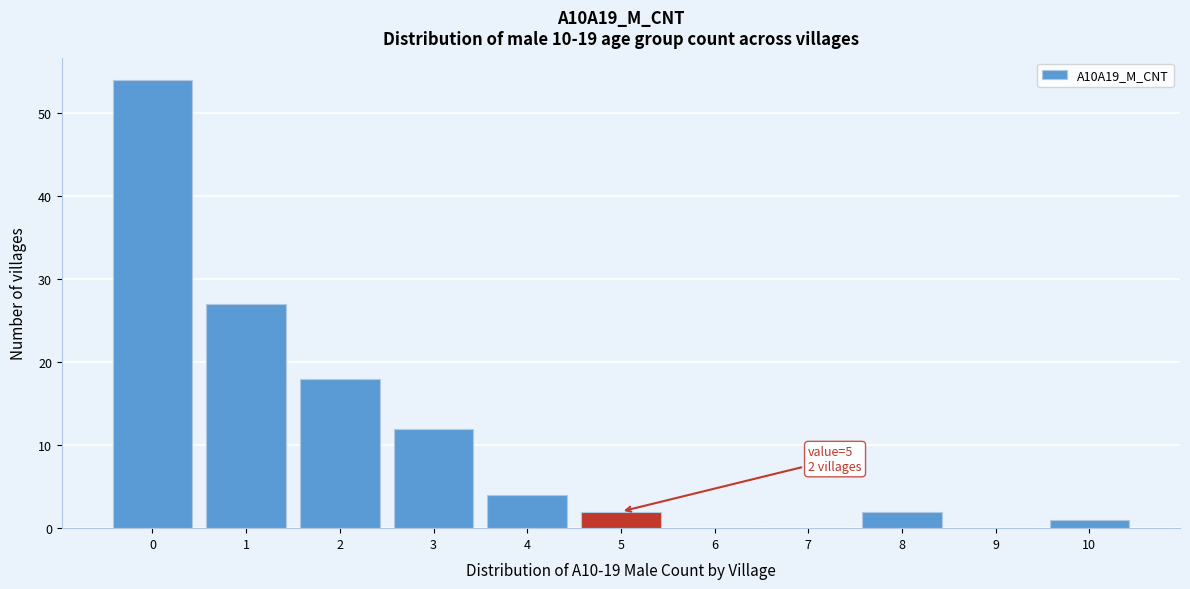

Which range on the x-axis has the tallest bar?

-0.5 to 0.5